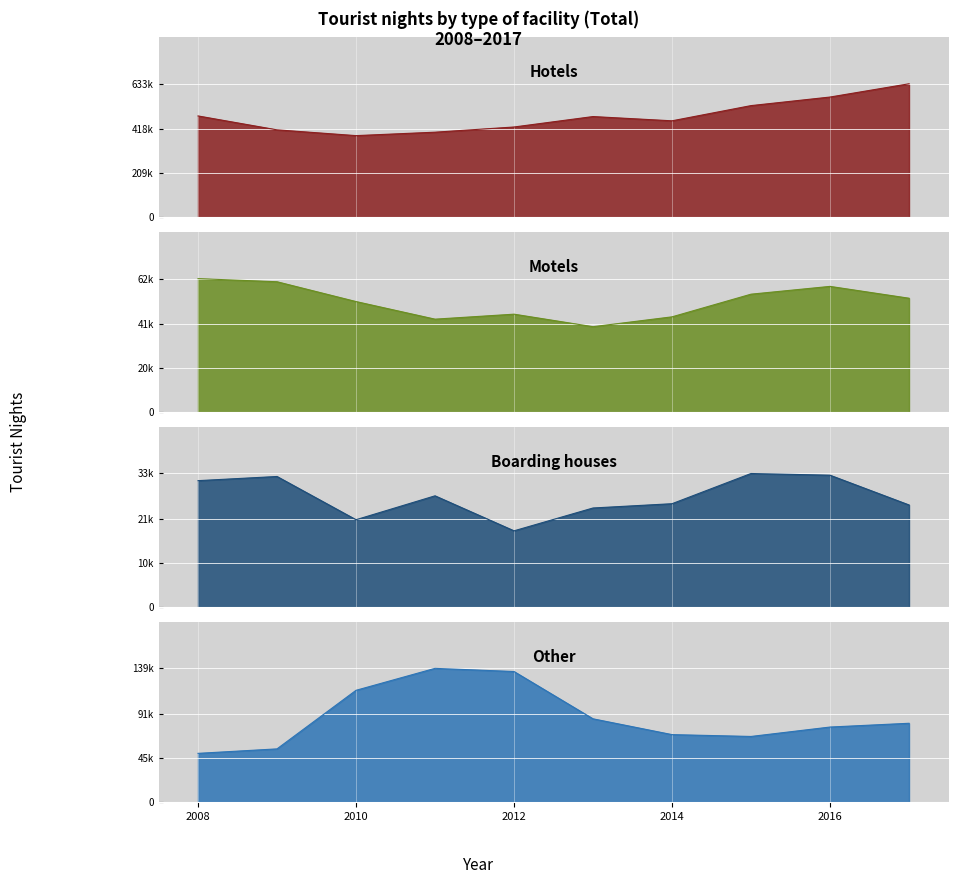

What is the sum of all Boarding houses values?

272805